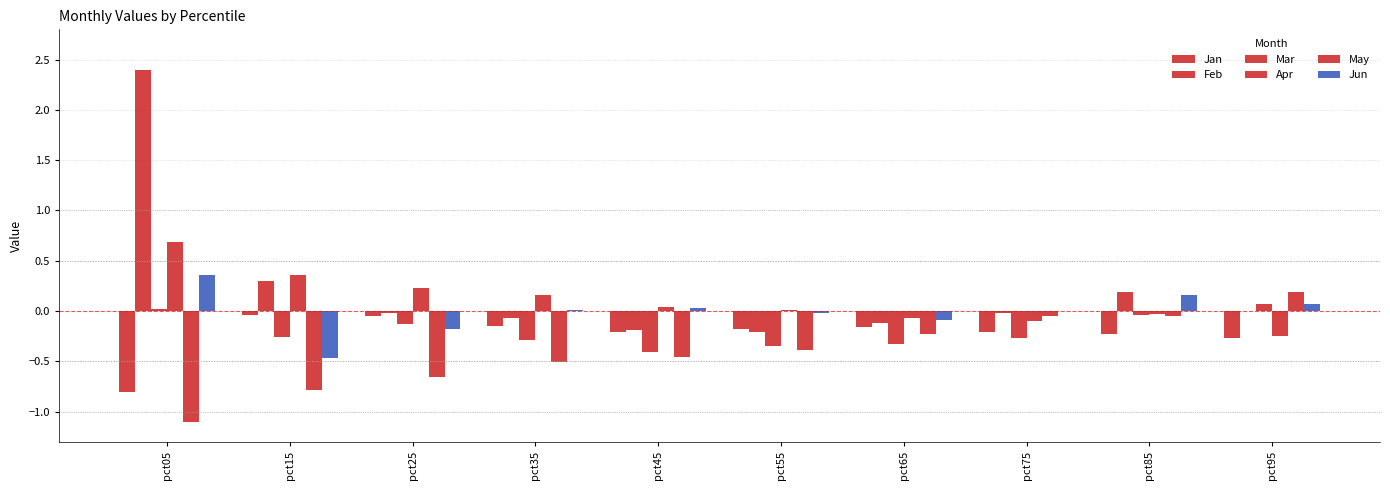

Count the number of categories in the chart.

10